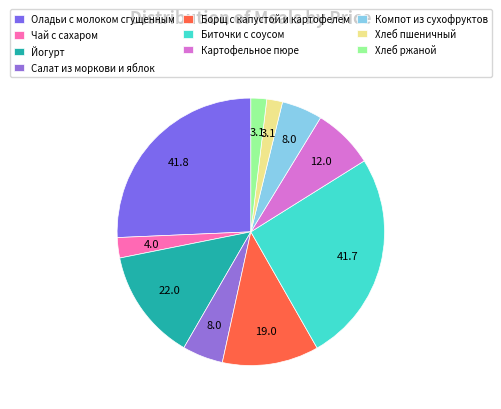

Is there any slice that represents more than half of the pie?

No